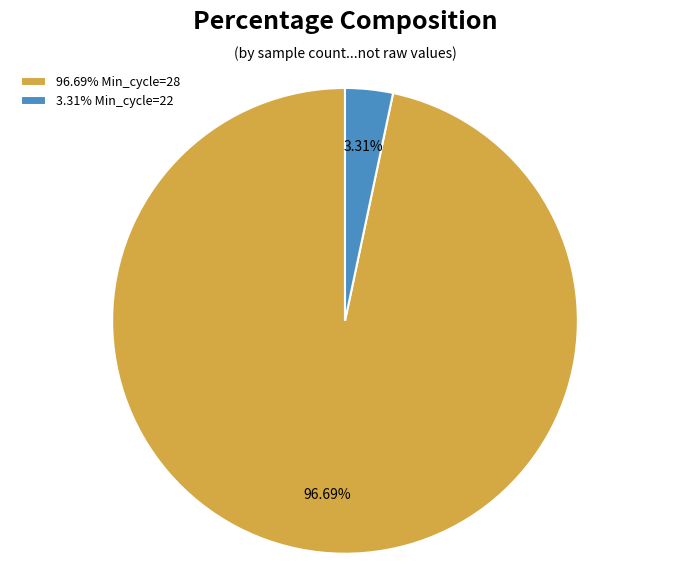

Between 3.31% Min_cycle=22 and 96.69% Min_cycle=28, which is larger?

96.69% Min_cycle=28